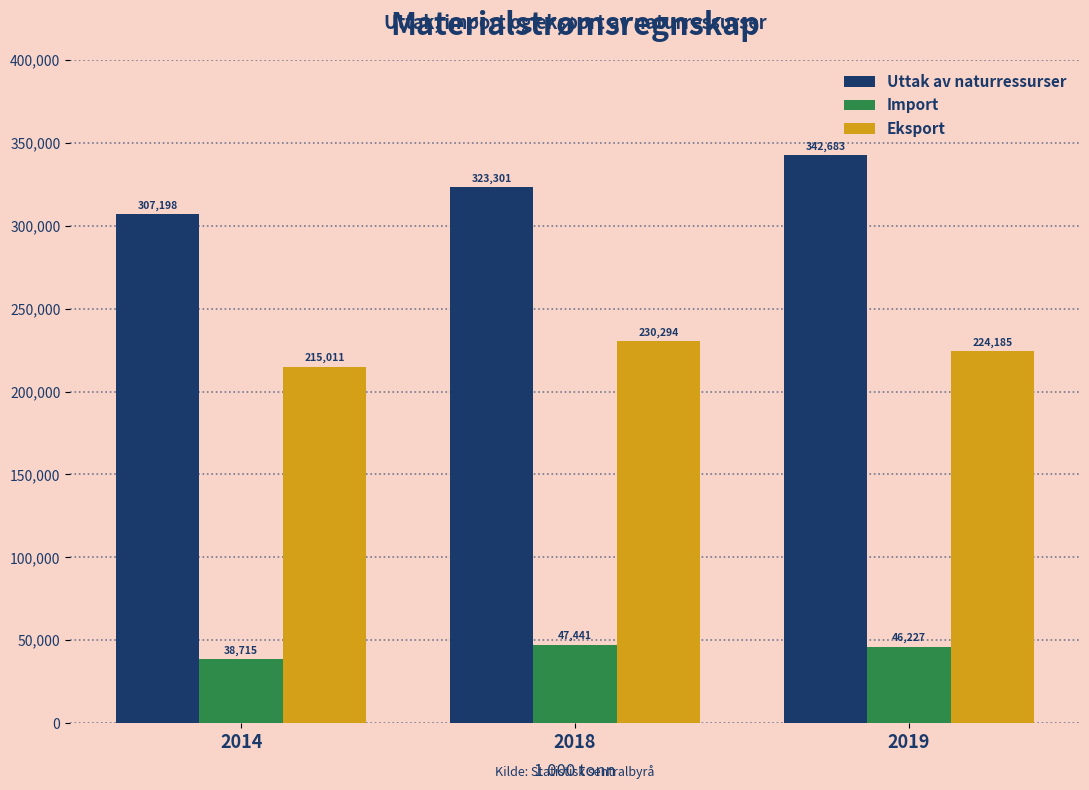

Reading right to left, list all the values displayed in this chart.

Uttak av naturressurser: 342683	323301	307198
Import: 46227	47441	38715
Eksport: 224185	230294	215011